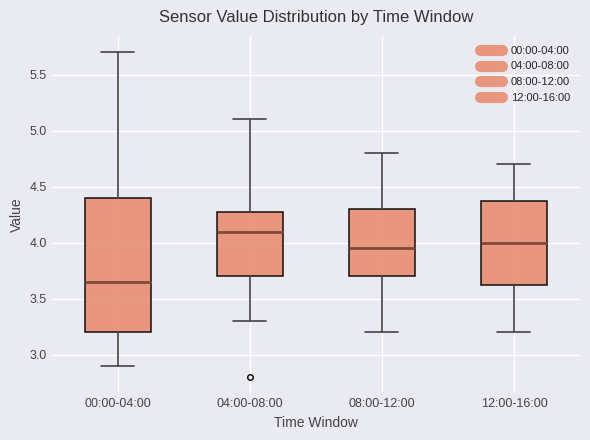

Where is the upper edge of the box for 04:00-08:00 on the y-axis? The values are not printed on the chart, so give them approximately, as read against the axis.

4.30